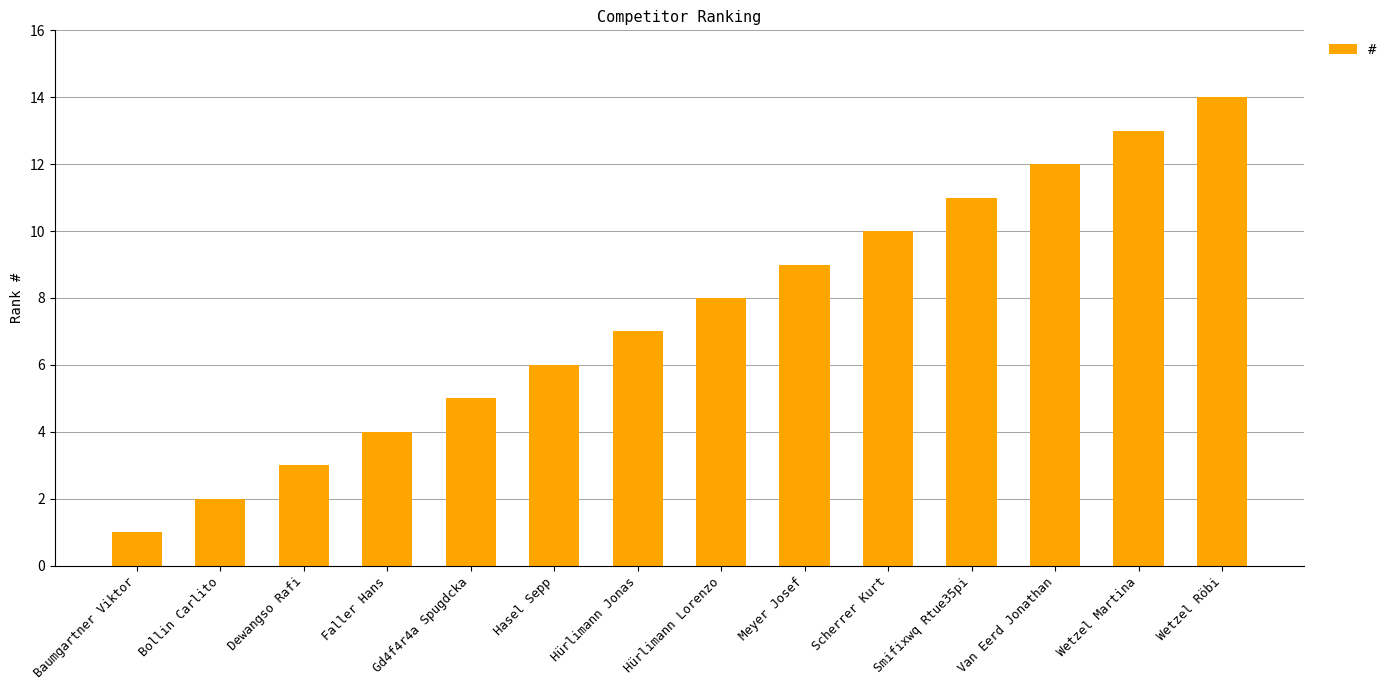

What is the approximate value at Wetzel Röbi?

14